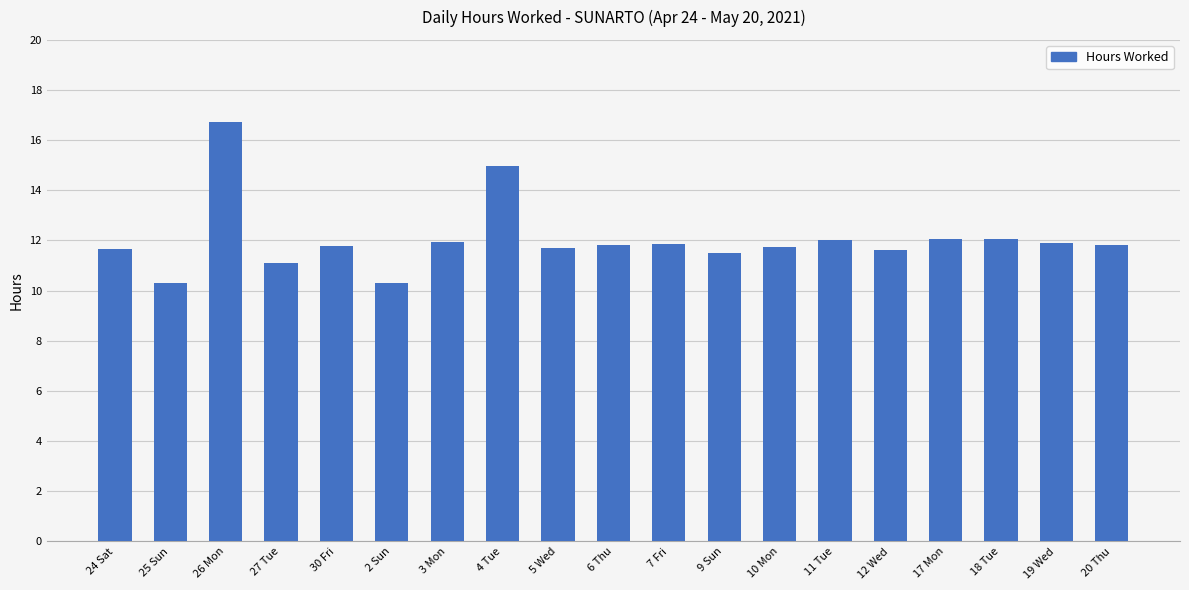

What is the sum of all values?

228.9